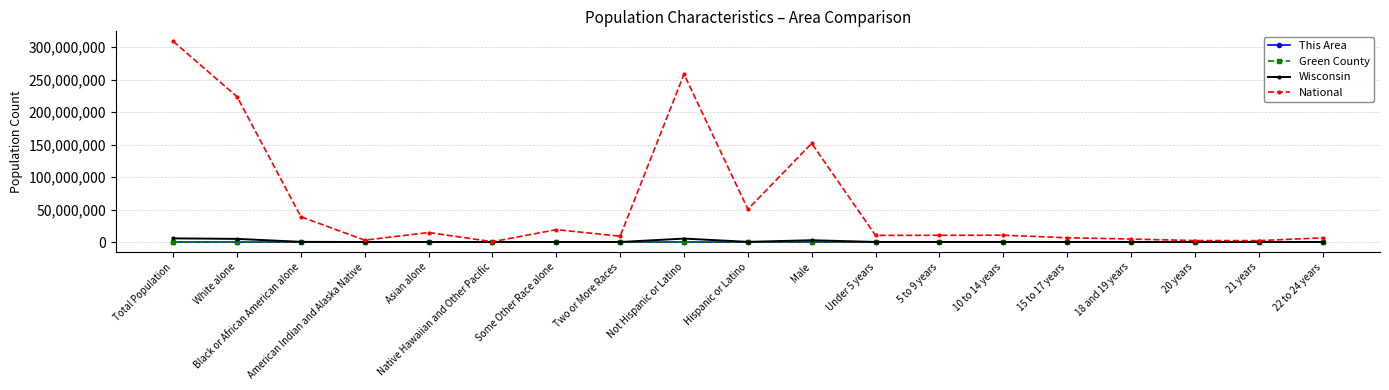

How many distinct data groups are displayed?

4